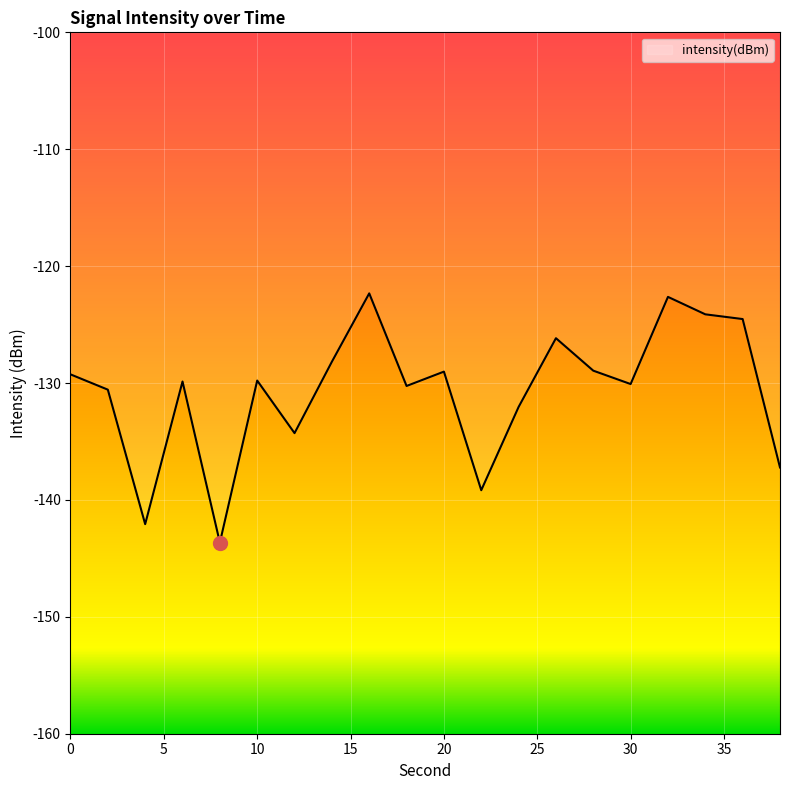

What is the minimum value shown in the chart?

-143.6